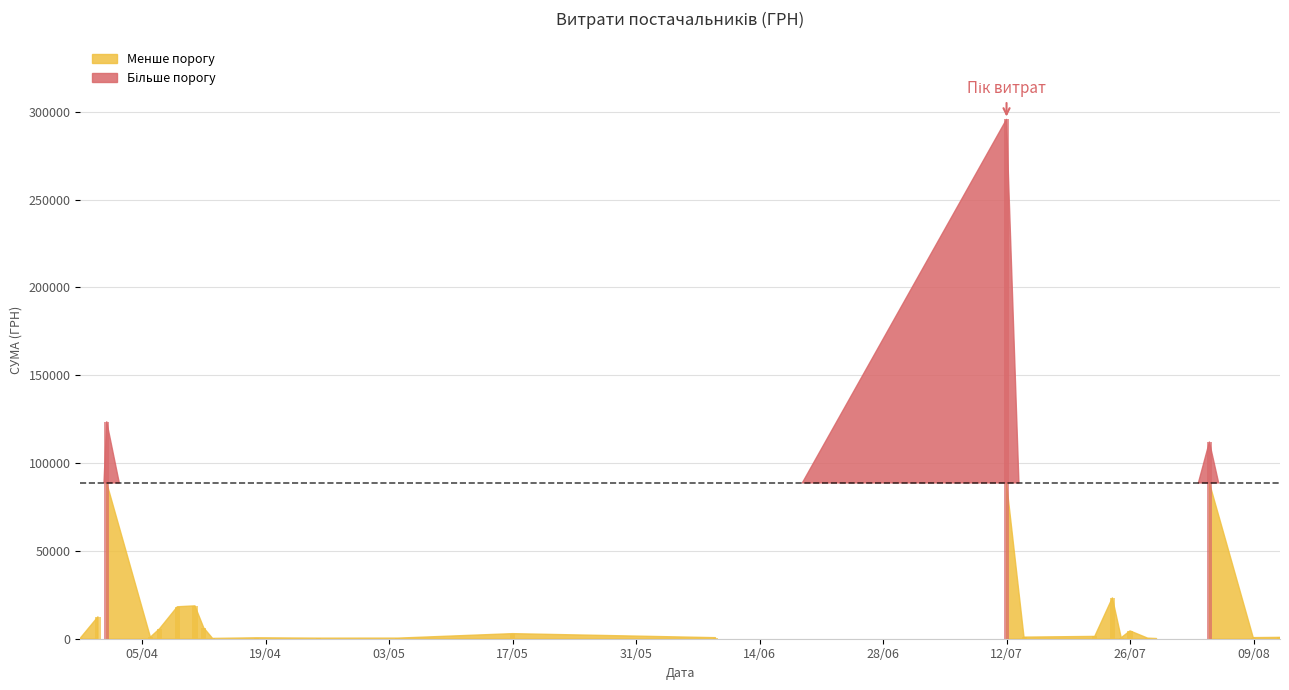

How many series are shown in this chart?

1